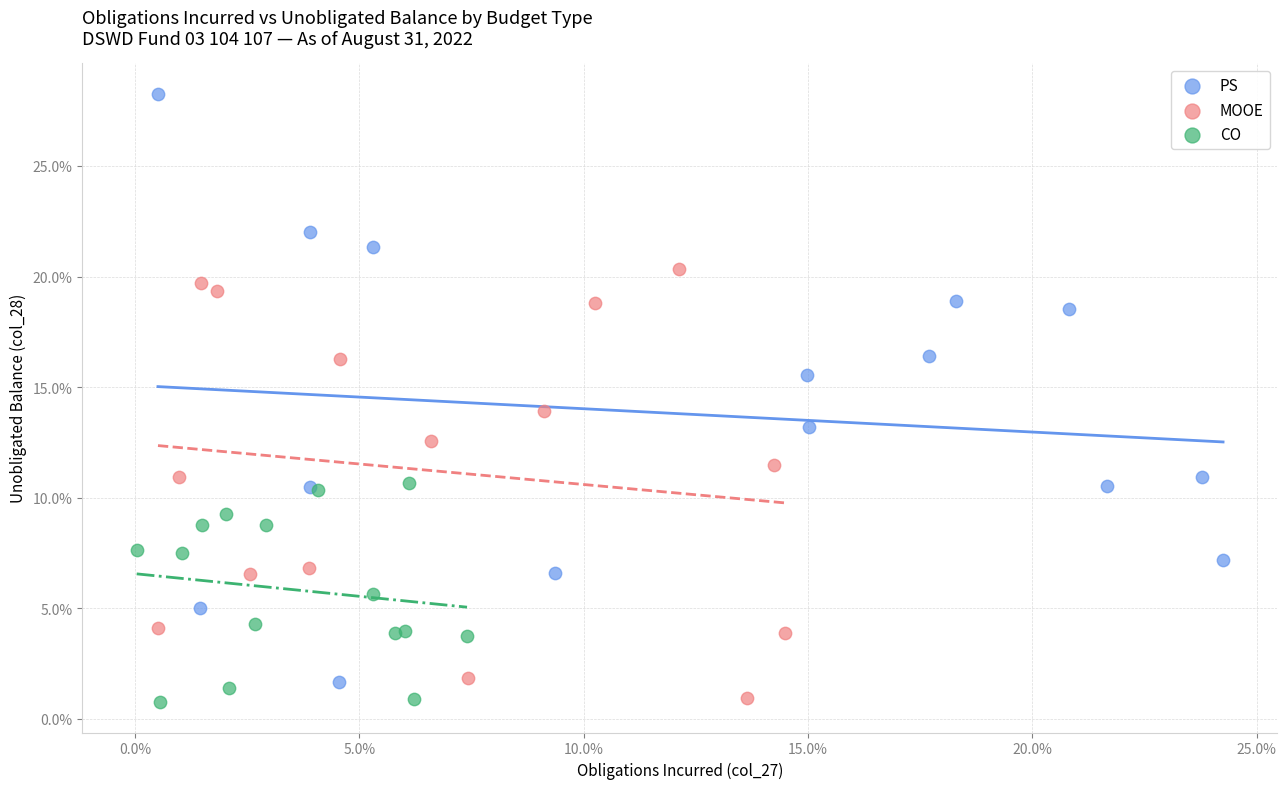

Which series has the largest Y range (max minus min)?

PS